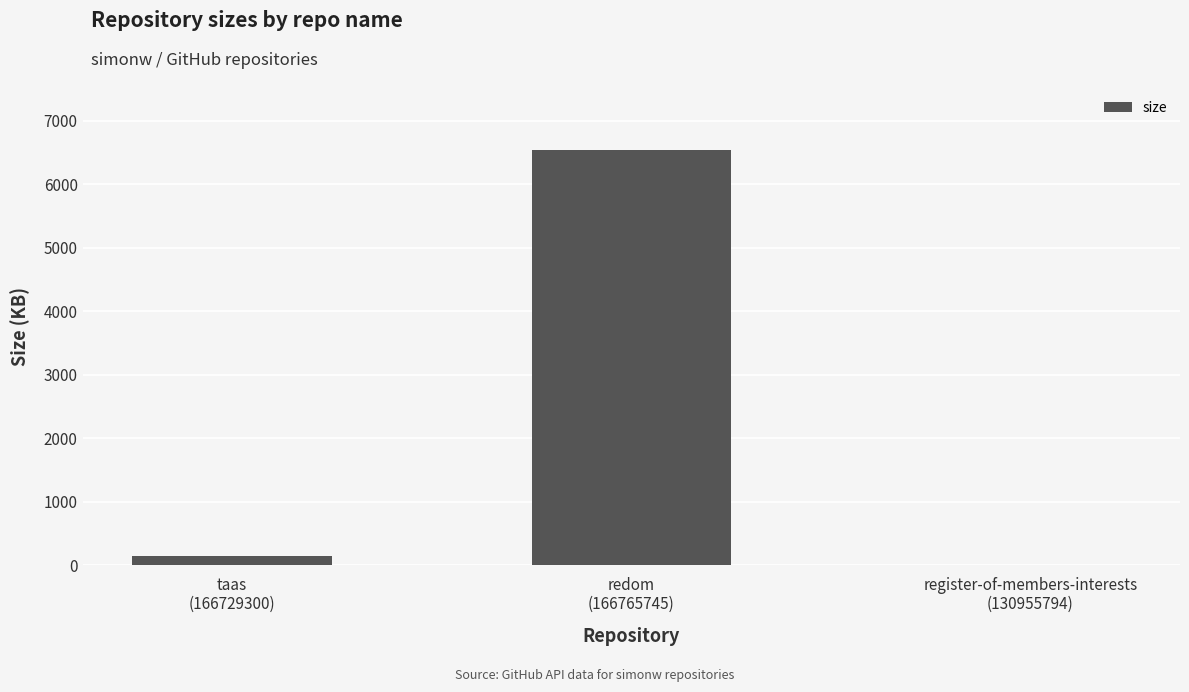

How many data points does each series have?

3